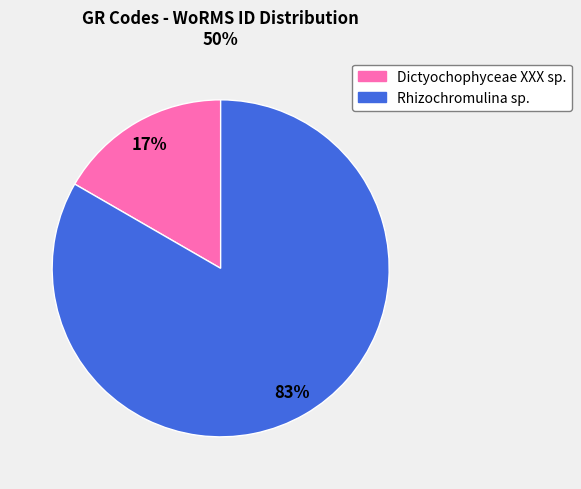

How many slices are in this pie chart?

2